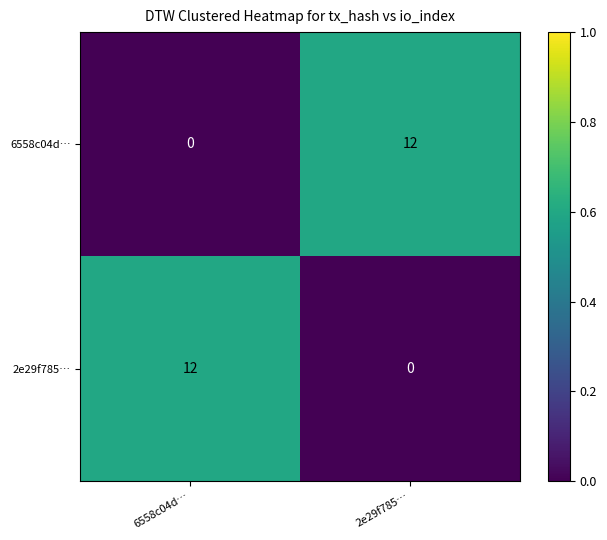

Reading left to right, list all the values displayed in this chart.

6558c04d…: 6558c04d…=0	2e29f785…=12
2e29f785…: 6558c04d…=12	2e29f785…=0